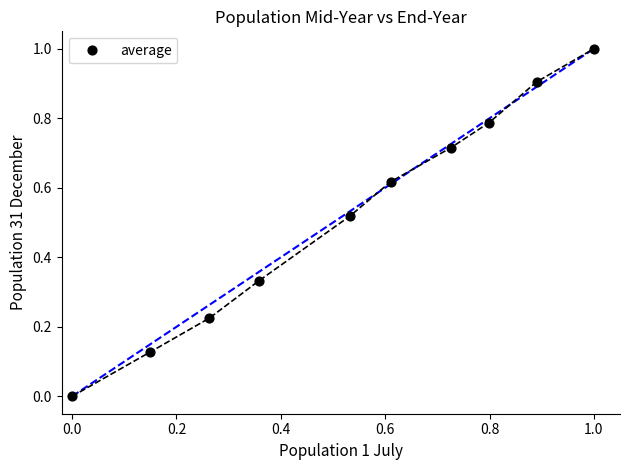

What is the range of X values (max minus min)?

1.0